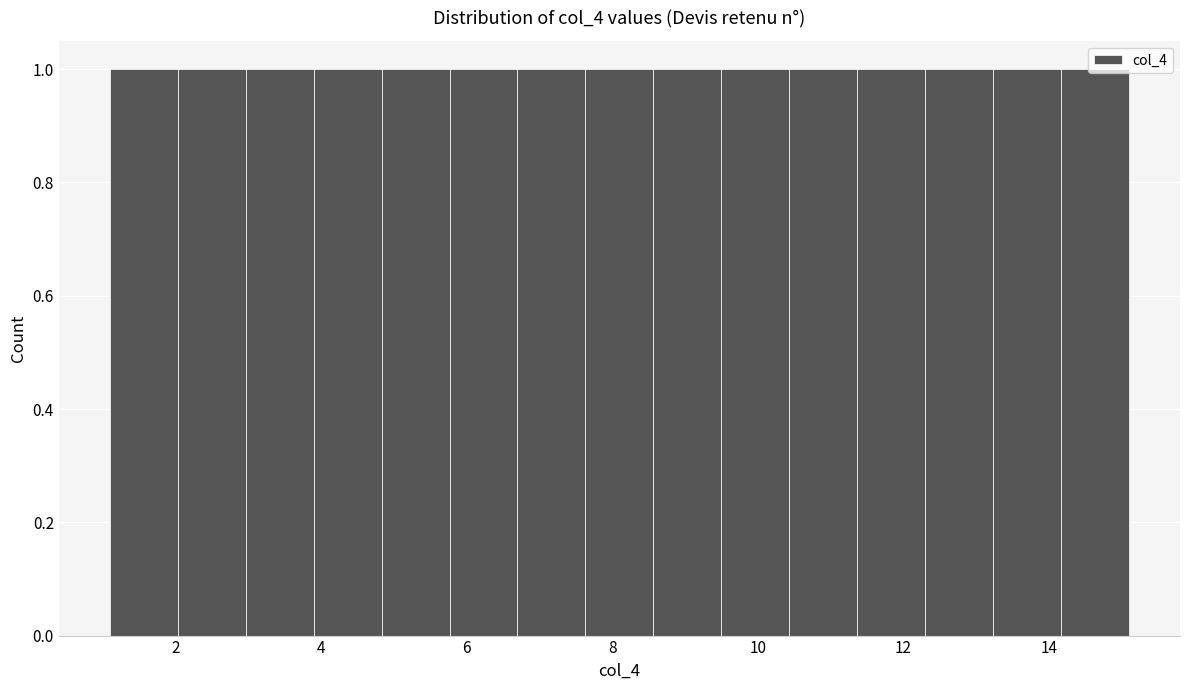

What is the height of the bar covering 11.4 to 12.4 on the x-axis? Neither the bar edges nor the heights are printed on the chart, so give them approximately, as read against the axes.

1